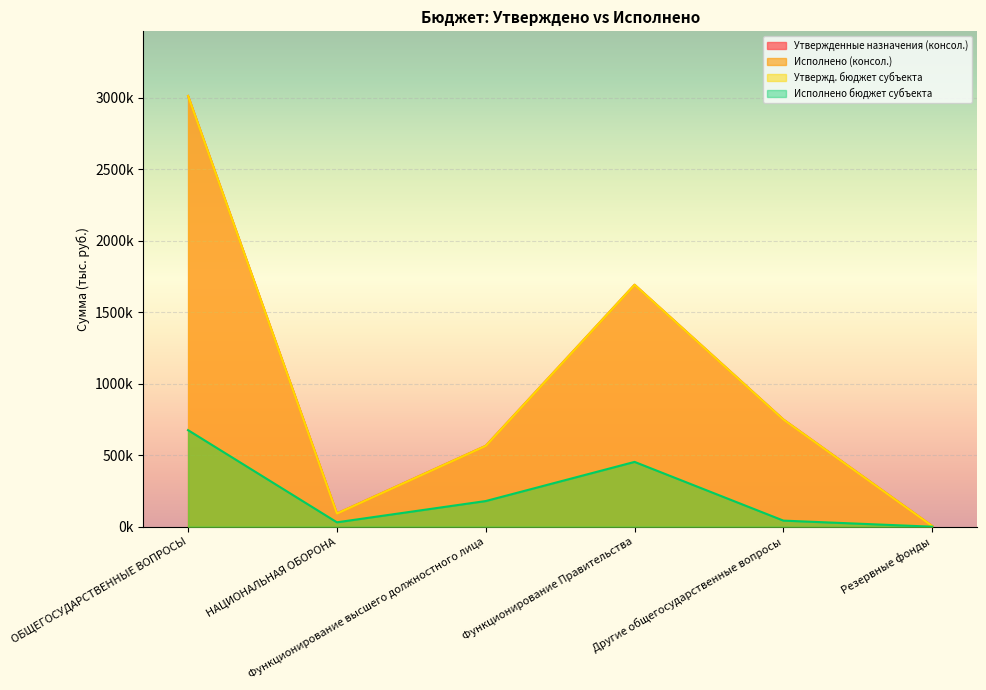

Where is the first local maximum for Исполнено (консол.)?

Функционирование Правительства